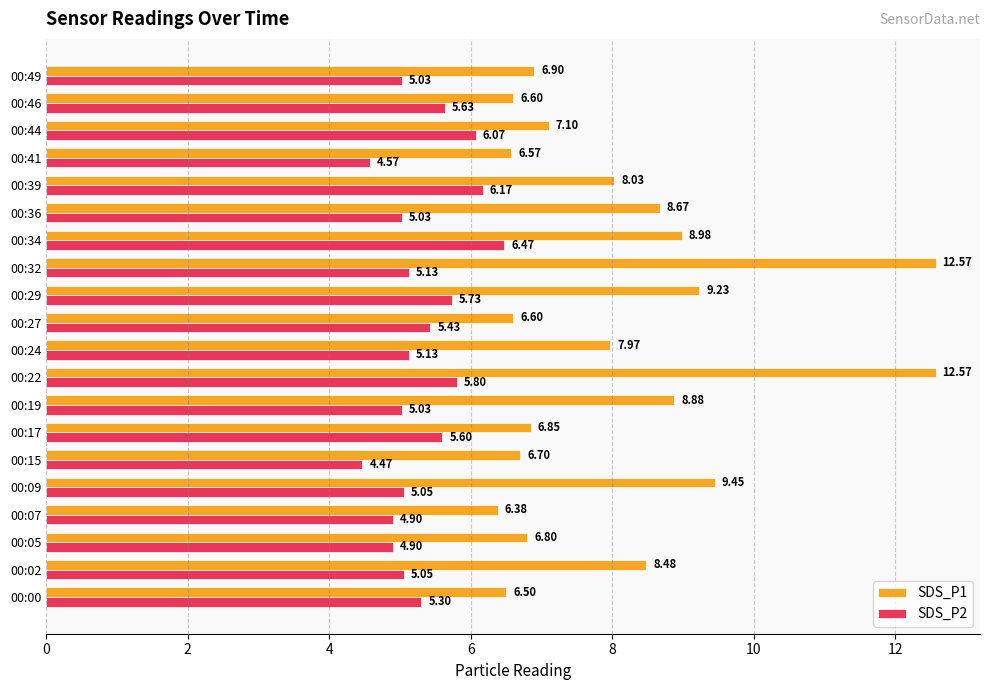

What are all the series names shown in the legend?

SDS_P1, SDS_P2